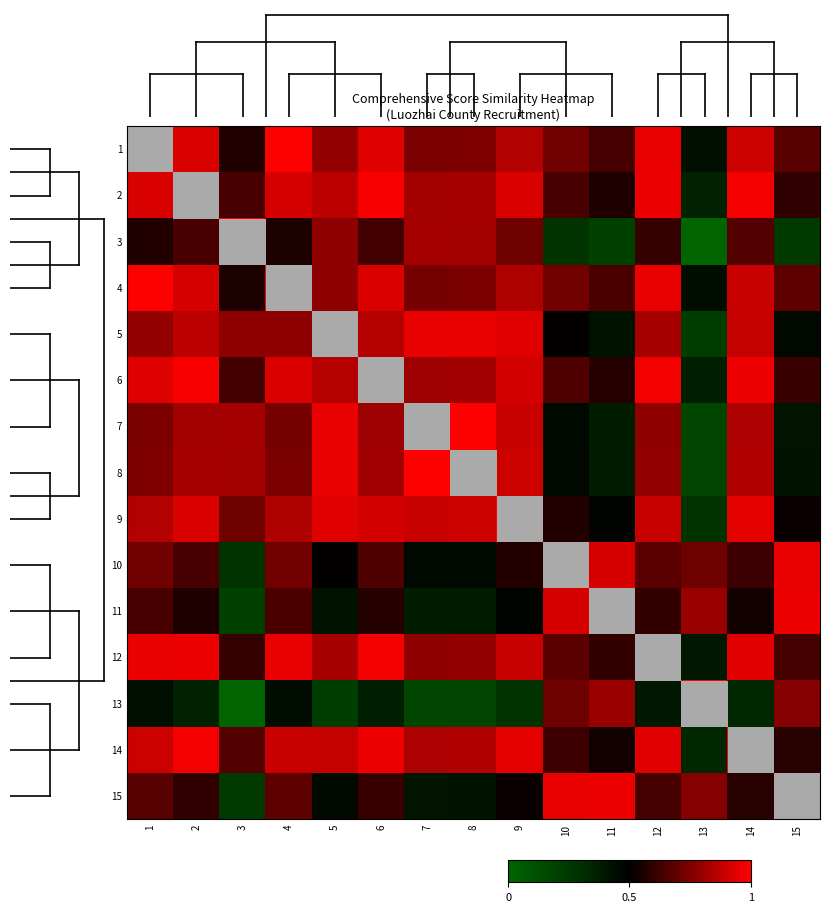

What is the total value across all series at 11?

9.1